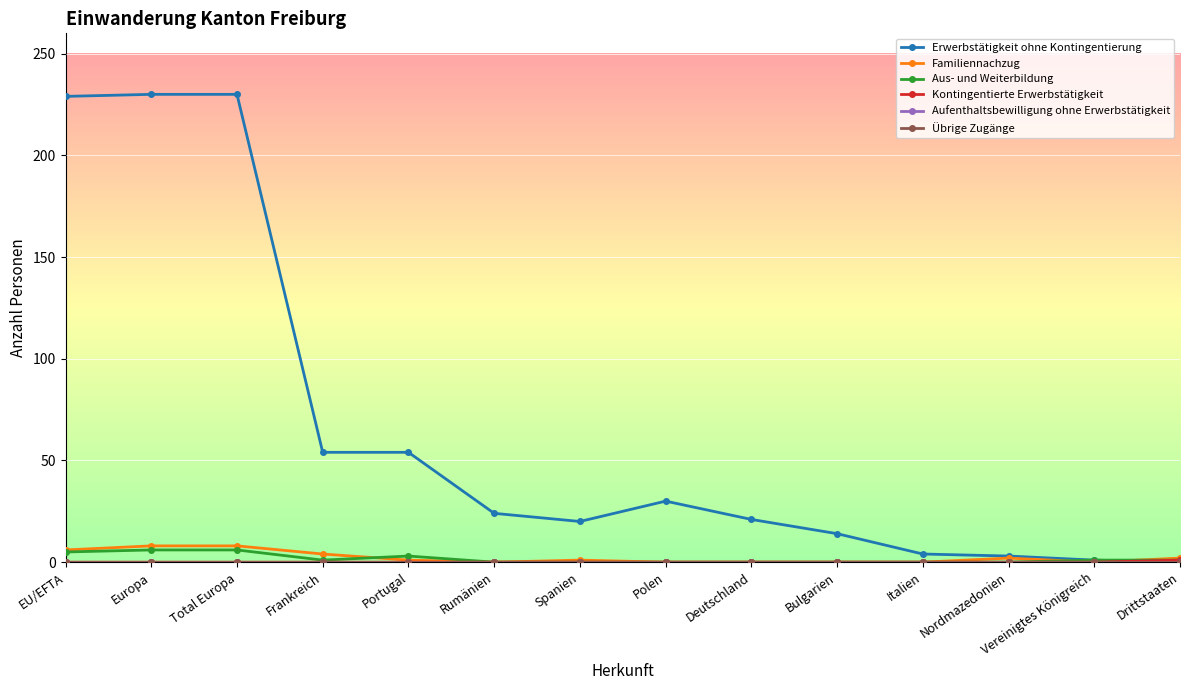

What is the total value across all series at Total Europa?

244